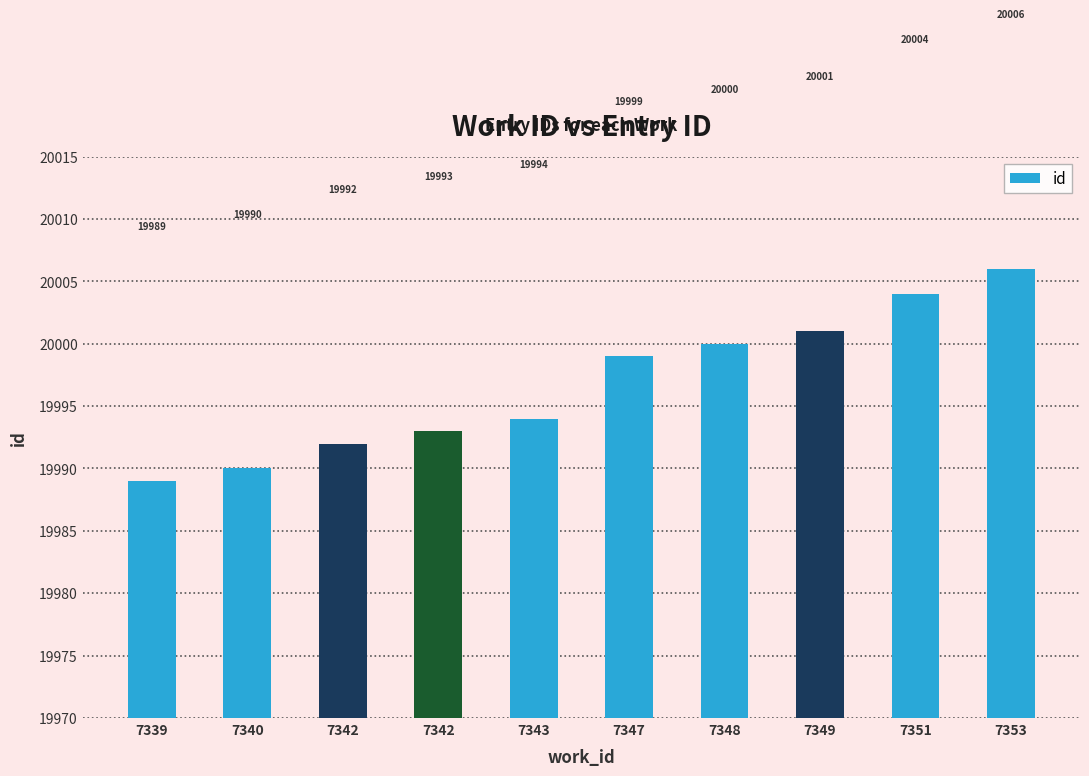

What is the maximum value shown in the chart?

20006